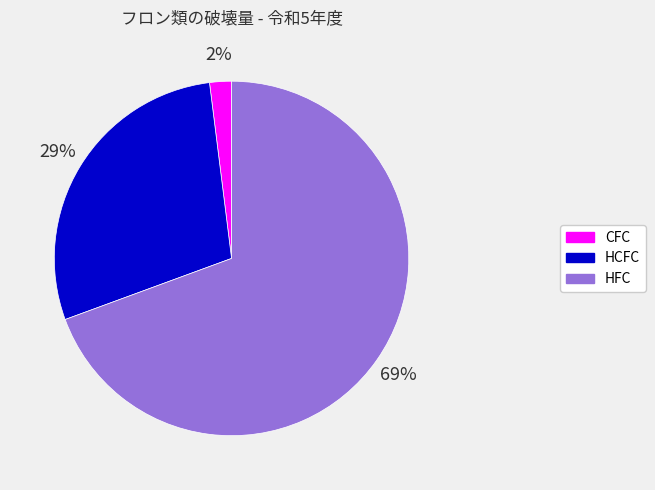

Between HFC and HCFC, which is larger?

HFC